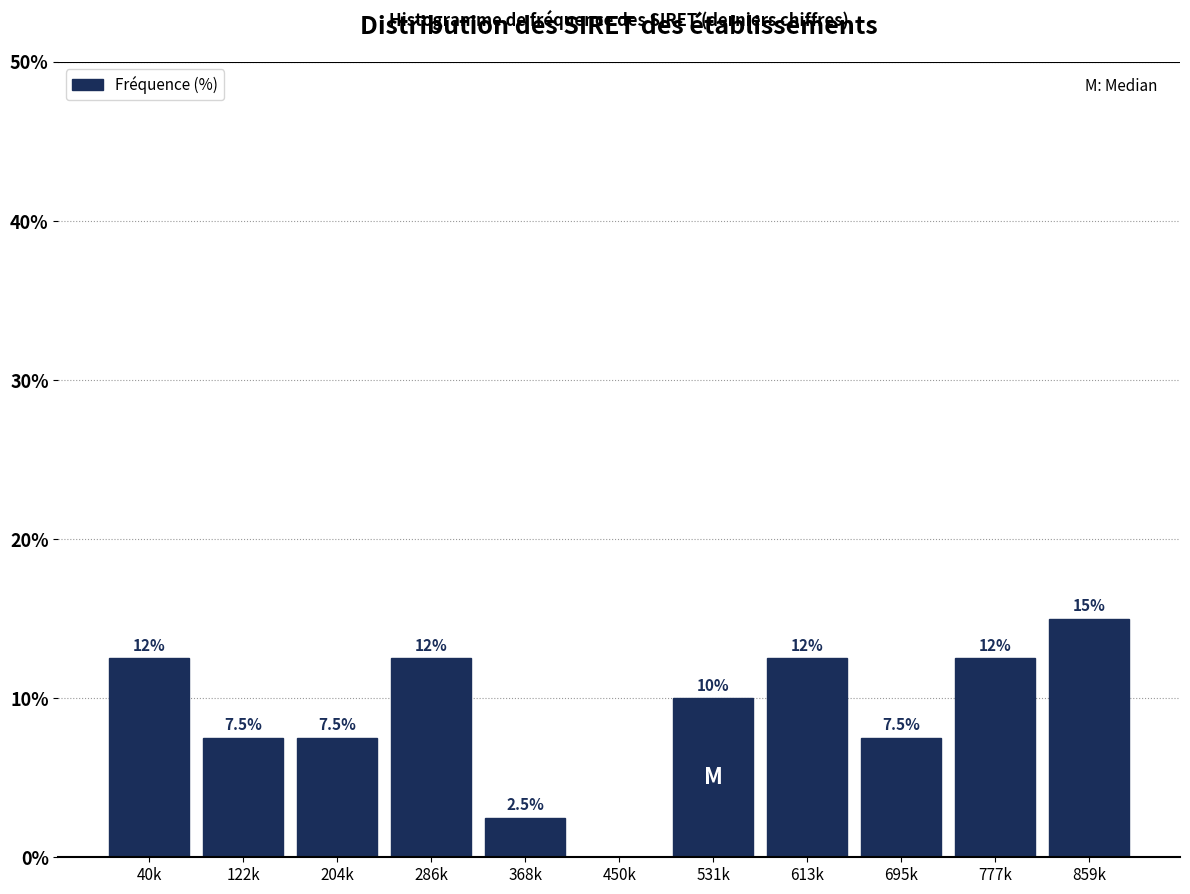

Reading left to right, list all the values displayed in this chart.

40k=12.5	122k=7.5	204k=7.5	286k=12.5	368k=2.5	450k=0.0	531k=10.0	613k=12.5	695k=7.5	777k=12.5	859k=15.0